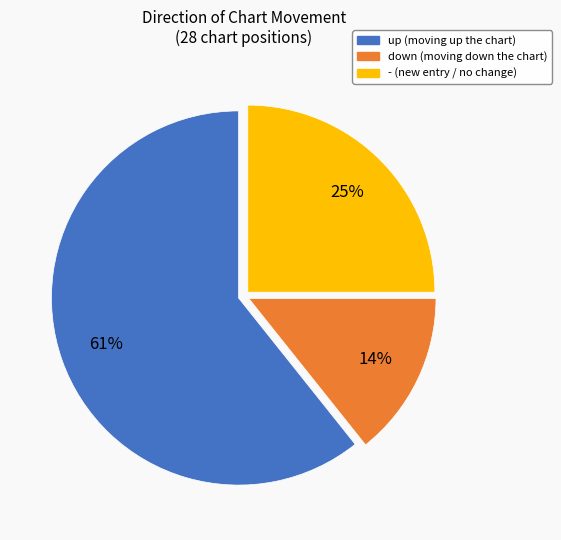

To the nearest percent, what is the average slice percentage?

33%